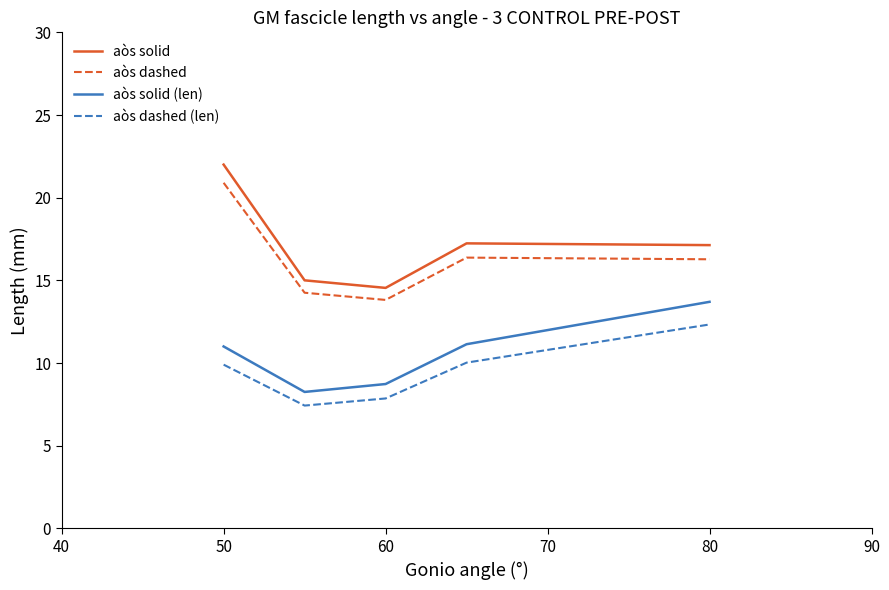

In aòs dashed, how many points are higher than both neighbors (excluding endpoints)?

1